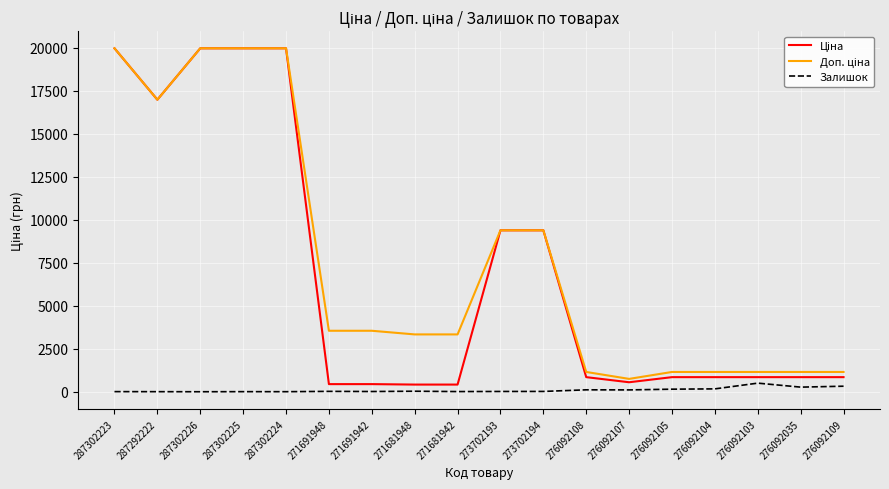

True or false: Ціна and Залишок intersect in this chart.

False